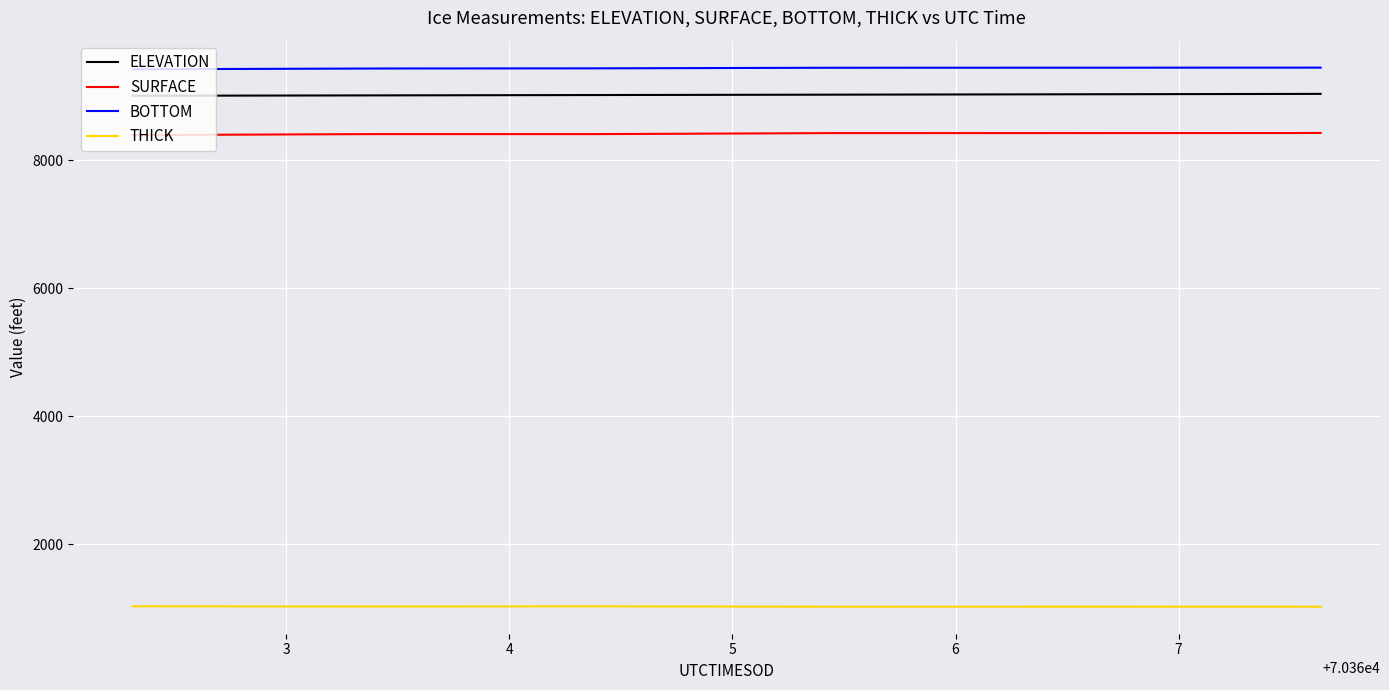

True or false: THICK and BOTTOM intersect in this chart.

False